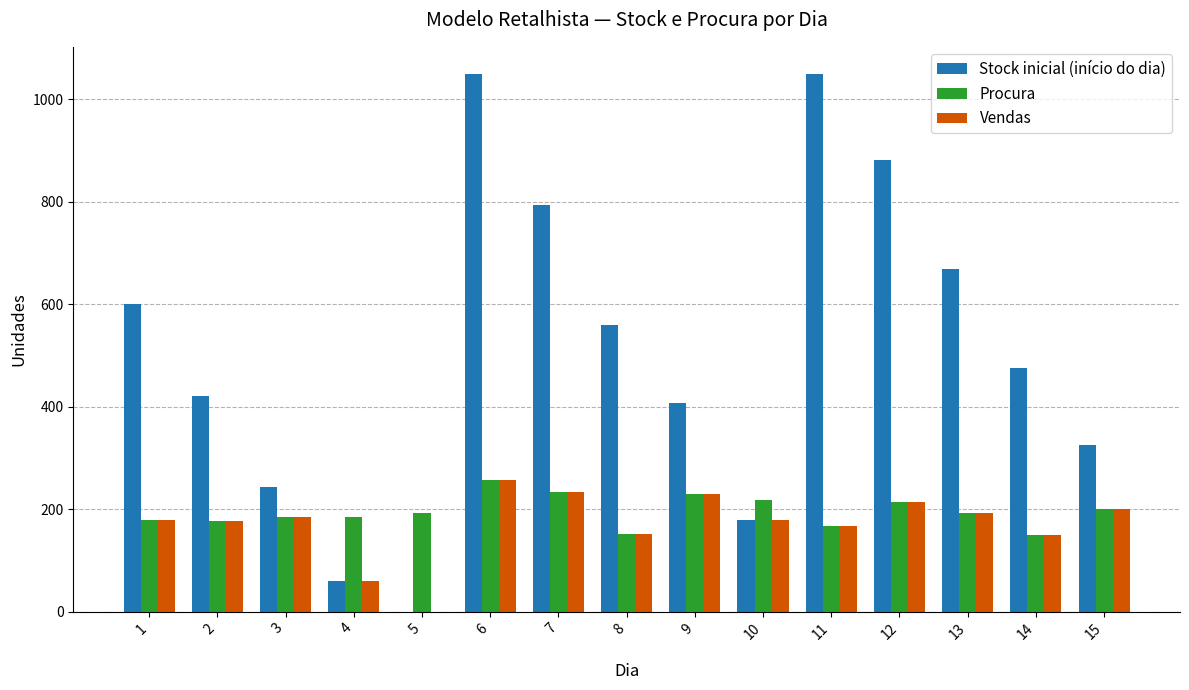

What is the sum of all Vendas values?

2575